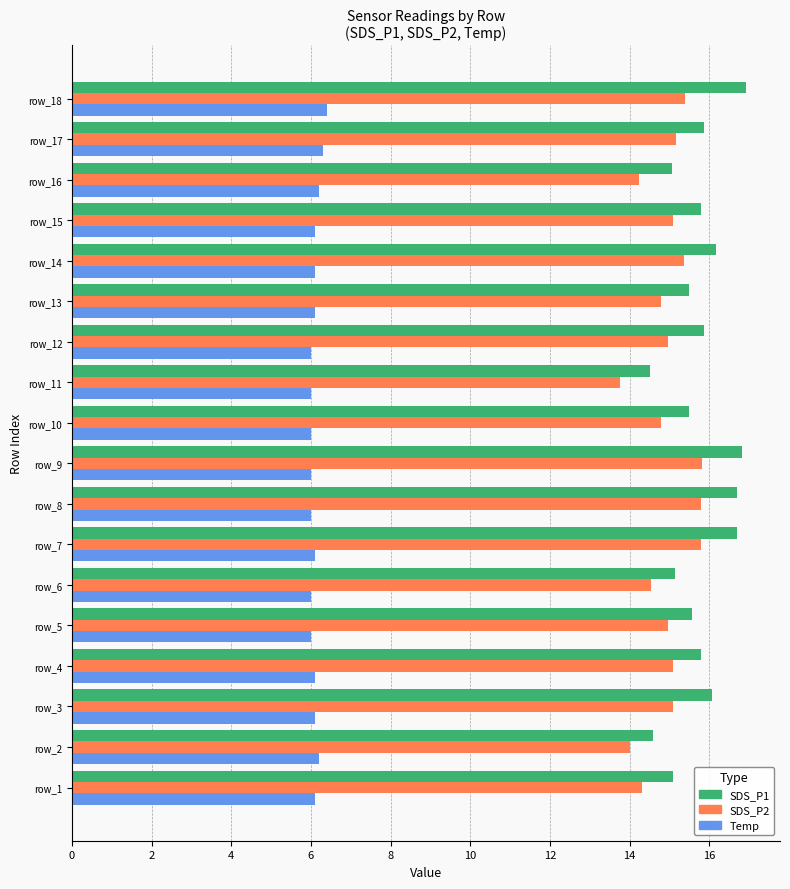

What is the minimum value shown in the chart?

6.0